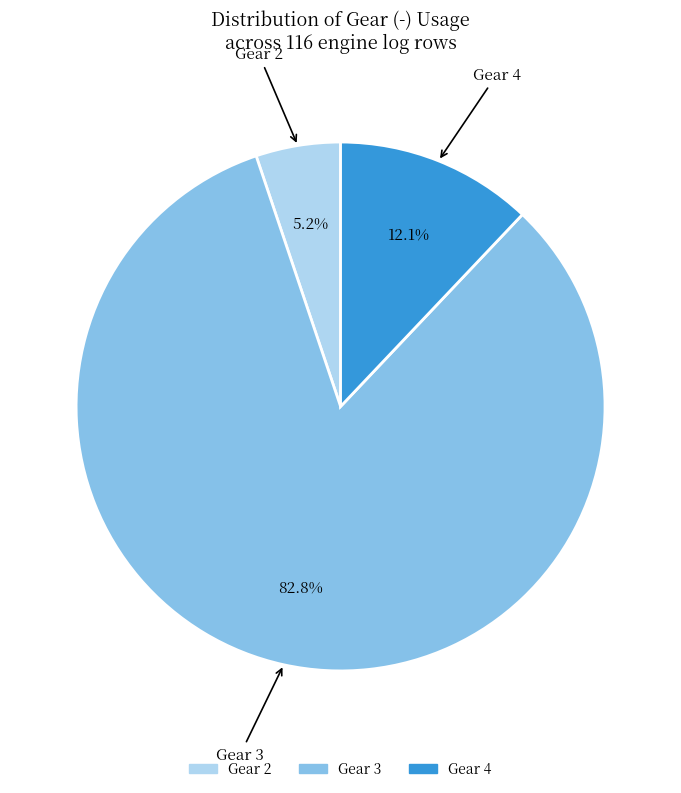

Which category has the smallest portion of the pie?

Gear 2